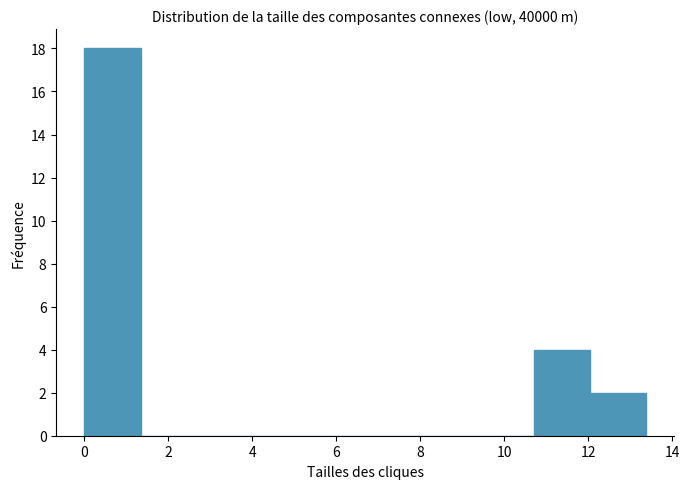

Which range on the x-axis has the tallest bar?

0.0 to 1.4